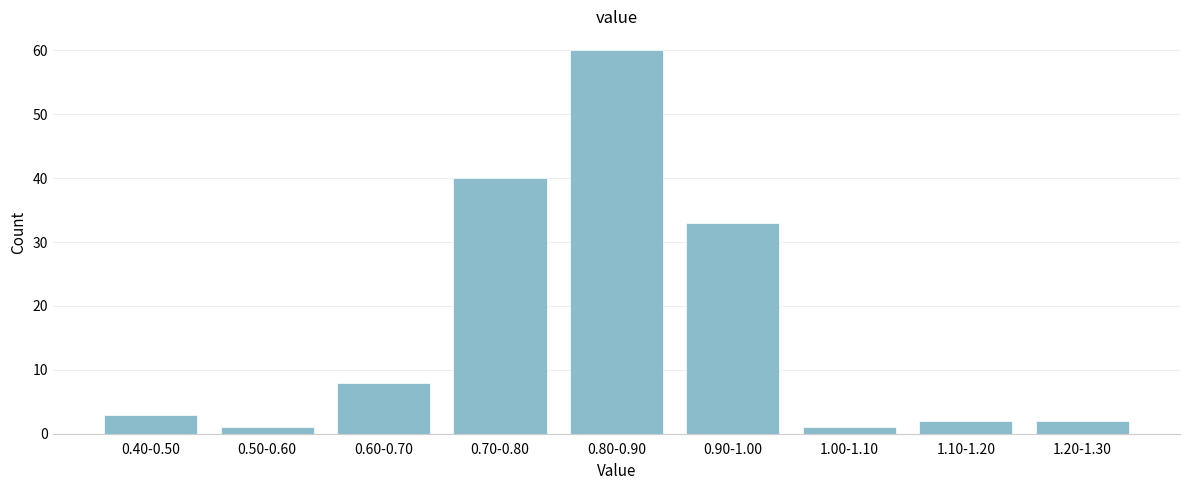

Reading left to right, transcribe all the data shown in this chart.

0.40-0.50=3	0.50-0.60=1	0.60-0.70=8	0.70-0.80=40	0.80-0.90=60	0.90-1.00=33	1.00-1.10=1	1.10-1.20=2	1.20-1.30=2